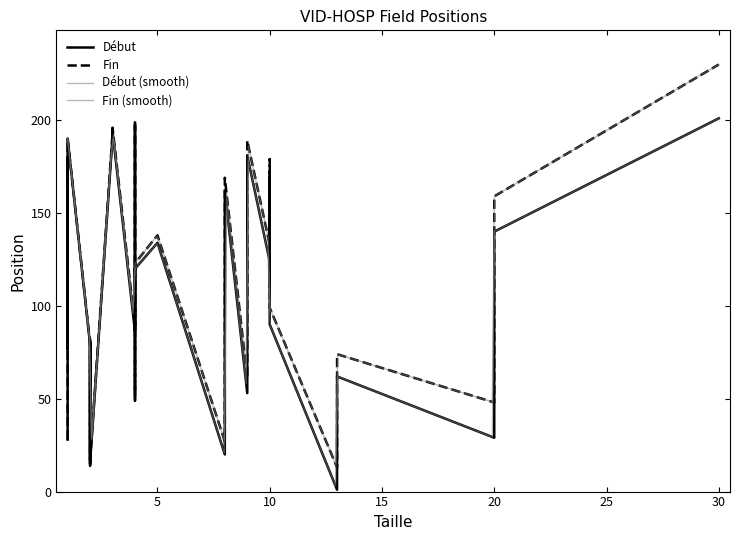

What is the difference between the maximum and minimum values in the Début series?

200